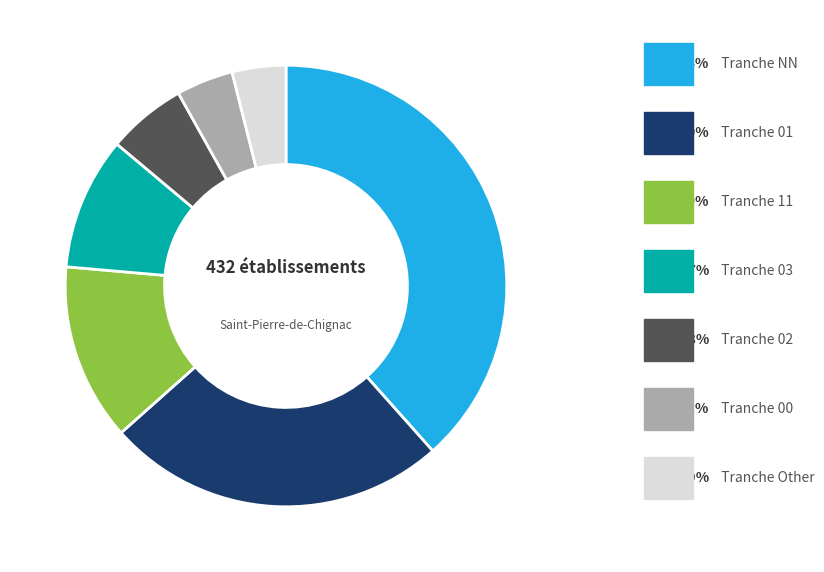

Is there a majority slice in this chart?

No